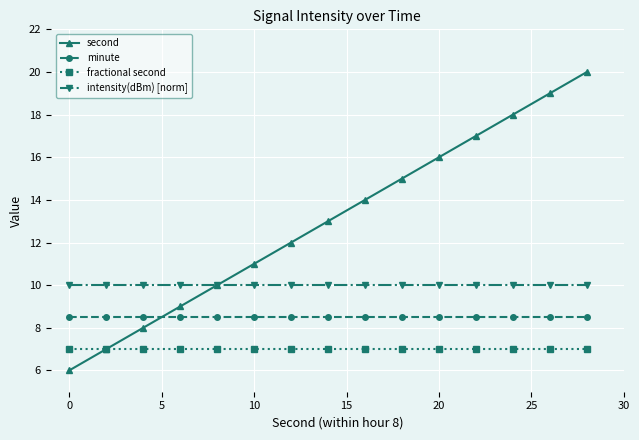

Which series has the largest total across all categories?

second